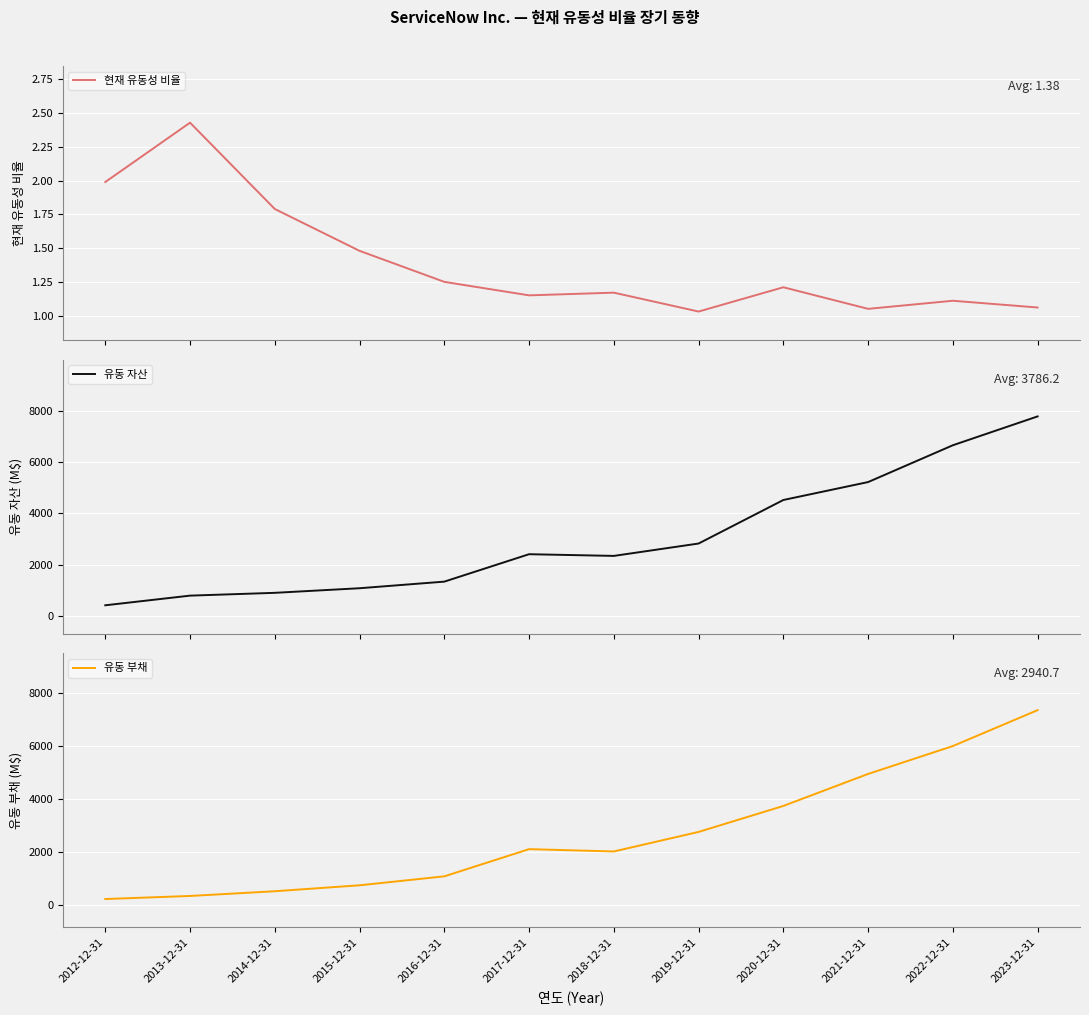

At which category is the sum across all series the highest?

2023-12-31